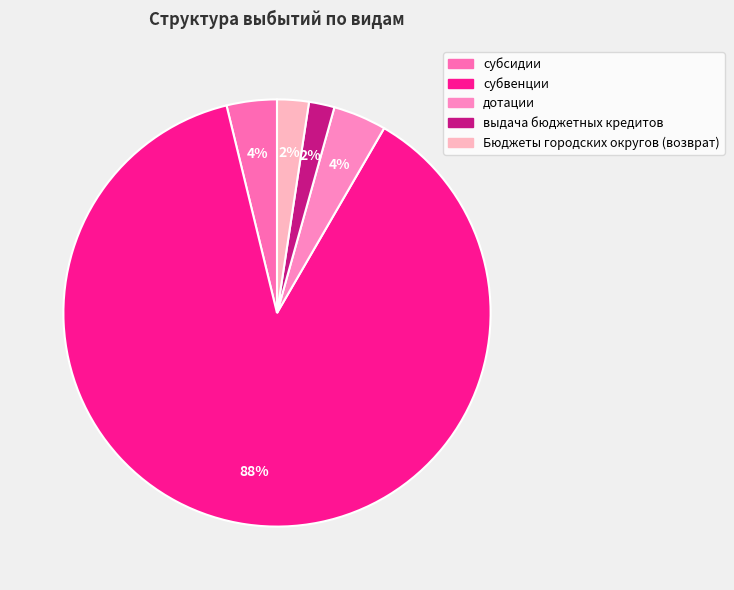

How many segments does this pie chart have?

5